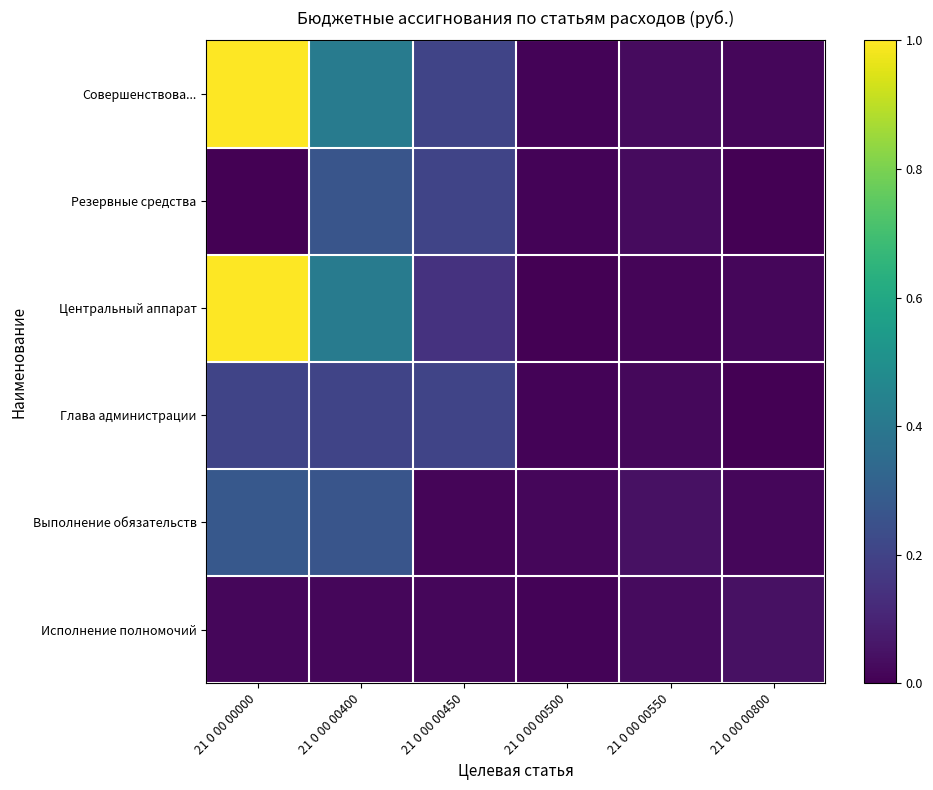

Rank the series by their maximum value, from highest to lowest.

Совершенствова..., Центральный аппарат, Выполнение обязательств, Резервные средства, Глава администрации, Исполнение полномочий